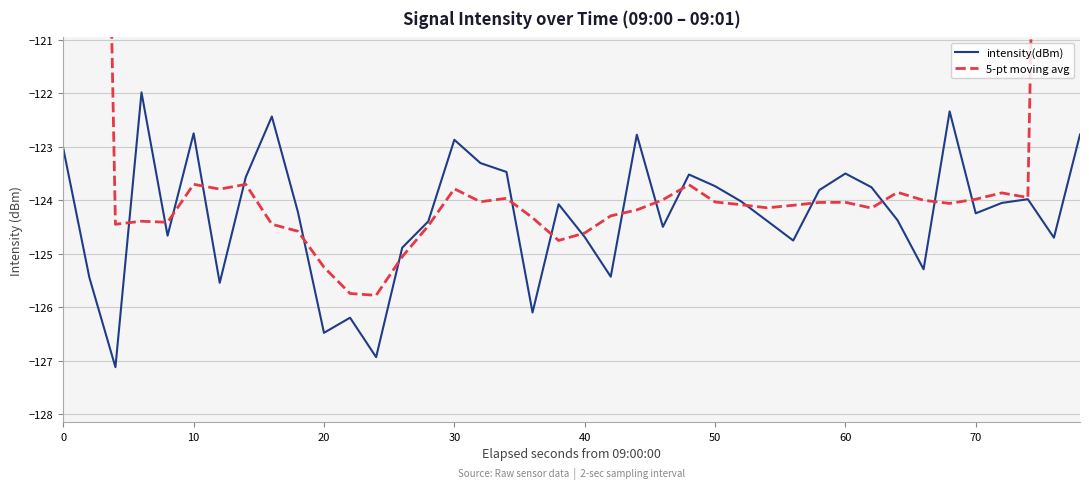

The intensity(dBm) series shows -79.0 at 60. True or false?

False